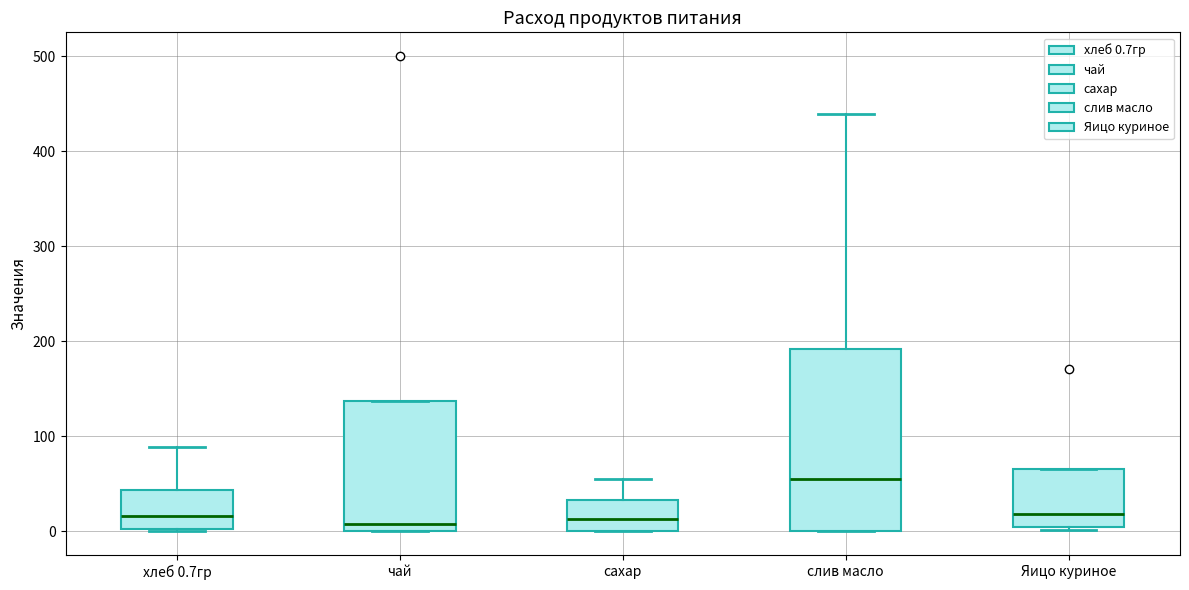

Reading left to right, read every box against the y-axis: the position of its median line, the range the box covers, and the ends of its whiskers. The values are not printed on the chart, so give them approximately, as read against the axis.

хлеб 0.7гр: median 20, box 0 to 40, whiskers 0 to 90
чай: median 10, box 0 to 140, whiskers 0 to 140
сахар: median 10, box 0 to 30, whiskers 0 to 60
слив масло: median 50, box 0 to 190, whiskers 0 to 440
Яицо куриное: median 20, box 0 to 70, whiskers 0 (just below the box's lower edge) to 70